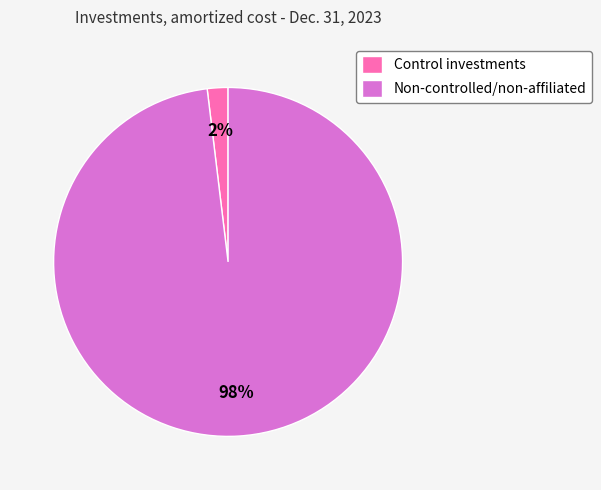

Do Control investments and Non-controlled/non-affiliated together represent more than half of the pie?

Yes